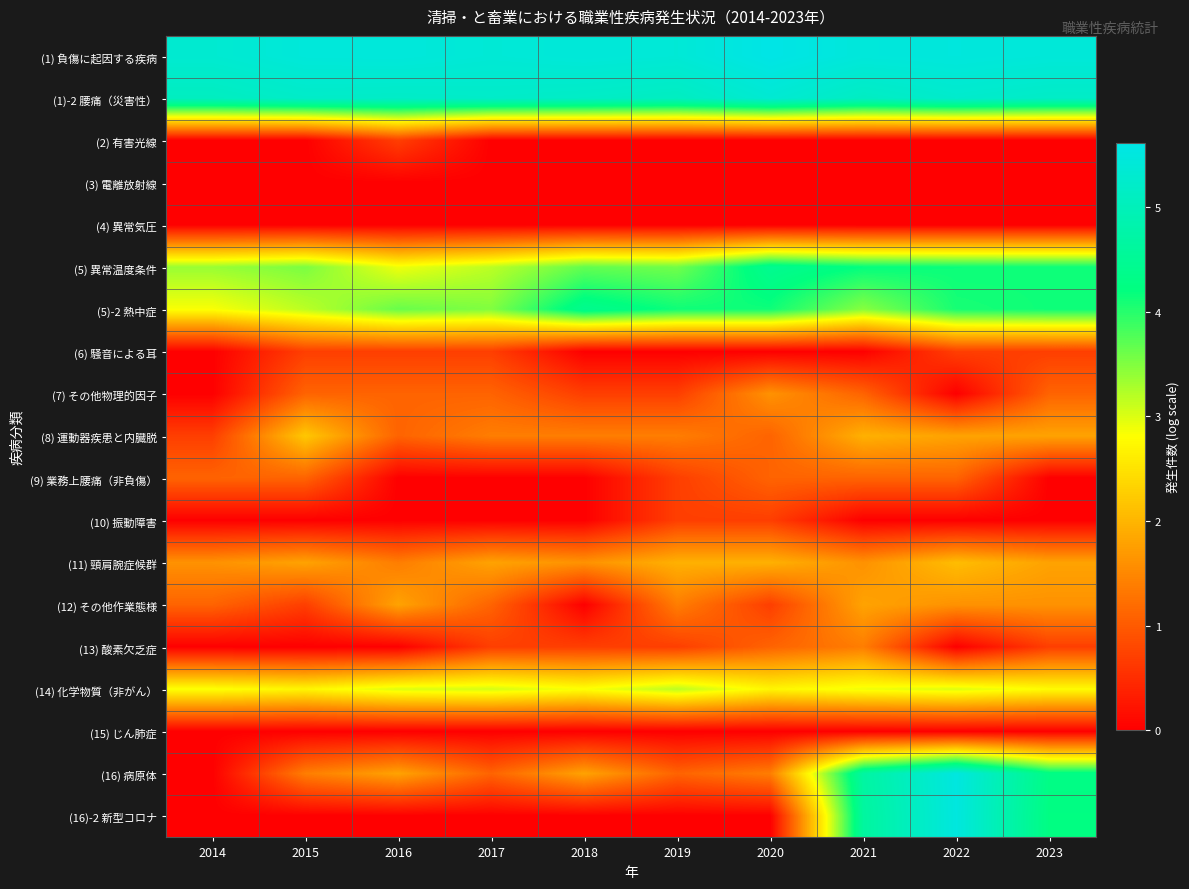

Reading left to right, what are all the values shown in this chart?

(1) 負傷に起因する疾病: 2014=5.3	2015=5.4	2016=5.5	2017=5.4	2018=5.4	2019=5.4	2020=5.6	2021=5.5	2022=5.5	2023=5.4
(1)-2 腰痛（災害性）: 2014=5.1	2015=5.2	2016=5.2	2017=5.2	2018=5.2	2019=5.1	2020=5.3	2021=5.1	2022=5.3	2023=5.2
(2) 有害光線: 2014=0.0	2015=0.0	2016=0.7	2017=0.0	2018=0.0	2019=0.0	2020=0.0	2021=0.0	2022=0.0	2023=0.0
(3) 電離放射線: 2014=0.0	2015=0.0	2016=0.0	2017=0.0	2018=0.0	2019=0.0	2020=0.0	2021=0.0	2022=0.0	2023=0.0
(4) 異常気圧: 2014=0.0	2015=0.0	2016=0.0	2017=0.0	2018=0.0	2019=0.0	2020=0.0	2021=0.0	2022=0.0	2023=0.0
(5) 異常温度条件: 2014=3.4	2015=3.5	2016=2.9	2017=3.2	2018=3.7	2019=3.6	2020=4.4	2021=4.2	2022=4.1	2023=4.1
(5)-2 熱中症: 2014=2.8	2015=3.2	2016=3.6	2017=3.5	2018=4.4	2019=4.1	2020=4.1	2021=3.5	2022=4.1	2023=4.1
(6) 騒音による耳: 2014=0.0	2015=0.7	2016=0.7	2017=0.7	2018=0.0	2019=0.0	2020=0.0	2021=0.0	2022=0.7	2023=0.7
(7) その他物理的因子: 2014=0.0	2015=1.1	2016=1.1	2017=1.1	2018=0.7	2019=0.7	2020=1.6	2021=1.1	2022=0.0	2023=1.1
(8) 運動器疾患と内臓脱: 2014=0.7	2015=2.2	2016=1.1	2017=1.4	2018=1.4	2019=1.4	2020=1.1	2021=1.9	2022=1.8	2023=1.8
(9) 業務上腰痛（非負傷）: 2014=1.1	2015=1.1	2016=0.0	2017=0.0	2018=0.0	2019=0.7	2020=1.1	2021=1.1	2022=1.1	2023=0.0
(10) 振動障害: 2014=0.0	2015=0.0	2016=0.0	2017=0.0	2018=0.0	2019=0.7	2020=0.7	2021=0.0	2022=0.0	2023=0.0
(11) 頸肩腕症候群: 2014=1.6	2015=1.8	2016=1.4	2017=1.8	2018=1.6	2019=1.9	2020=1.9	2021=1.6	2022=2.1	2023=1.8
(12) その他作業態様: 2014=1.1	2015=0.7	2016=1.8	2017=1.1	2018=0.0	2019=1.4	2020=0.7	2021=1.8	2022=1.6	2023=1.6
(13) 酸素欠乏症: 2014=0.0	2015=0.0	2016=0.0	2017=0.7	2018=0.7	2019=0.7	2020=1.1	2021=1.4	2022=0.0	2023=0.7
(14) 化学物質（非がん）: 2014=2.8	2015=2.7	2016=3.0	2017=3.0	2018=2.8	2019=3.2	2020=2.7	2021=2.9	2022=3.0	2023=2.8
(15) じん肺症: 2014=0.0	2015=0.0	2016=0.0	2017=0.0	2018=0.0	2019=0.0	2020=0.0	2021=0.0	2022=0.0	2023=0.0
(16) 病原体: 2014=0.0	2015=1.4	2016=1.8	2017=1.1	2018=1.8	2019=1.1	2020=1.4	2021=4.7	2022=5.5	2023=4.3
(16)-2 新型コロナ: 2014=0.0	2015=0.0	2016=0.0	2017=0.0	2018=0.0	2019=0.0	2020=0.0	2021=4.6	2022=5.5	2023=4.2